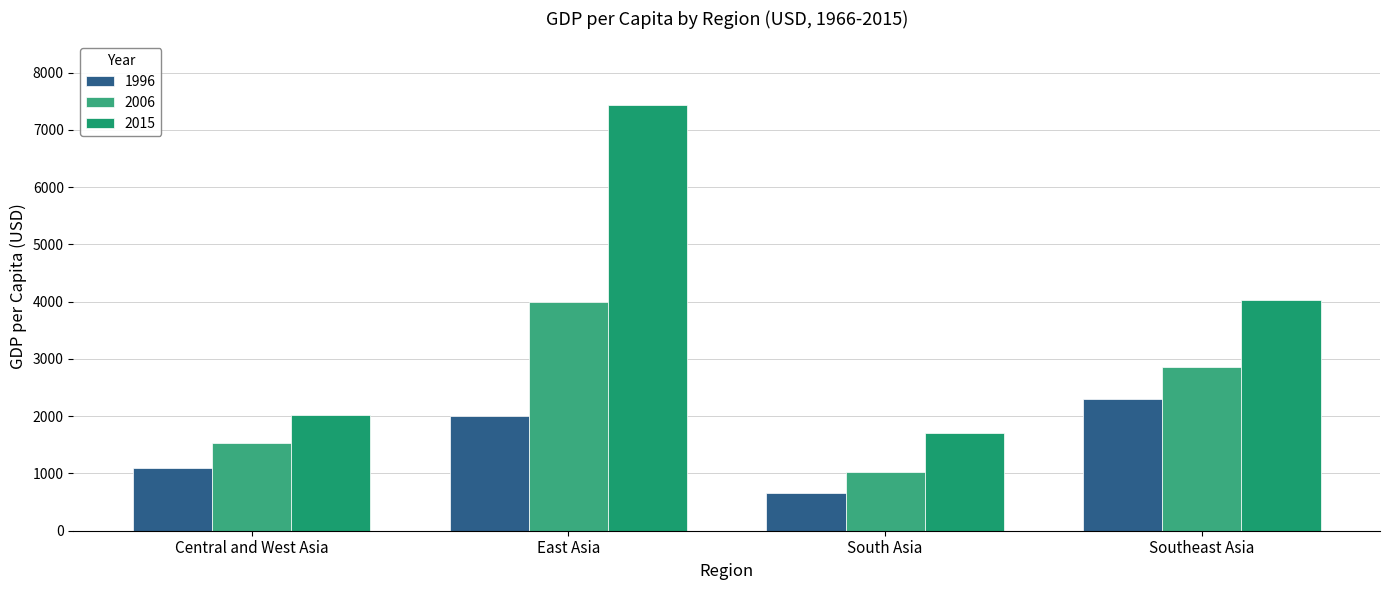

Between Central and West Asia and Southeast Asia, which series saw the biggest shift?

2015